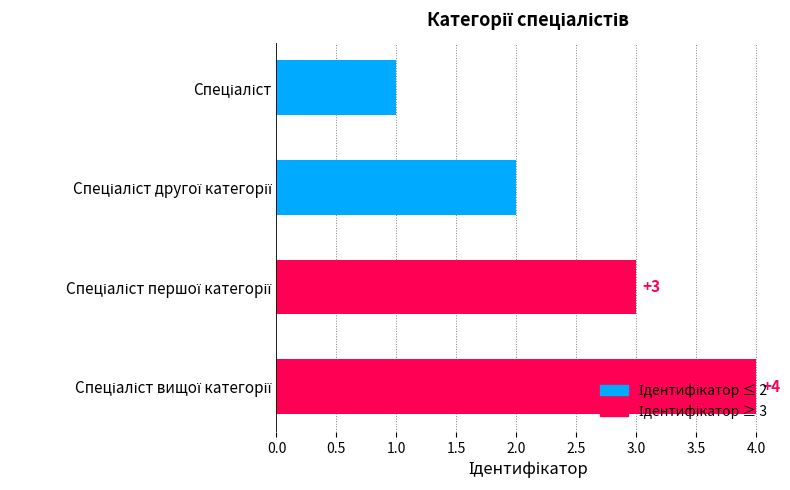

What is the maximum value shown in the chart?

4